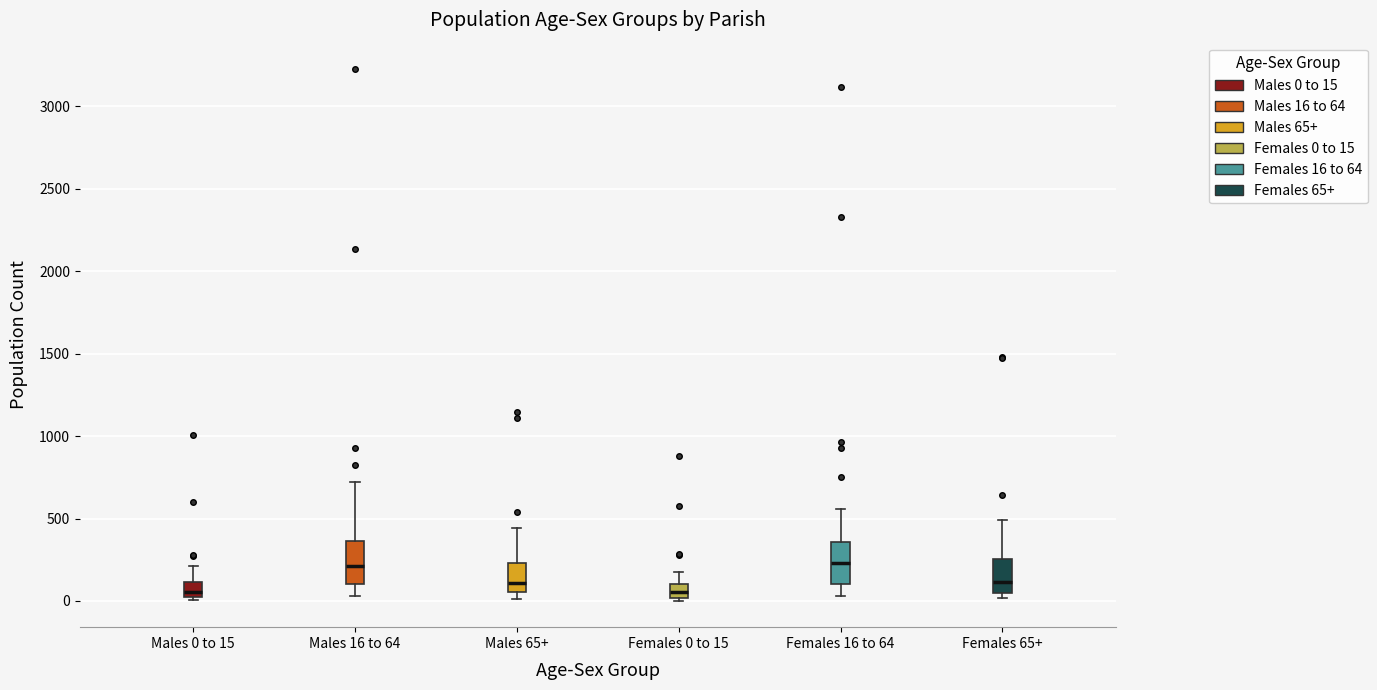

Where is the upper edge of the box for Males 0 to 15 on the y-axis? The values are not printed on the chart, so give them approximately, as read against the axis.

100